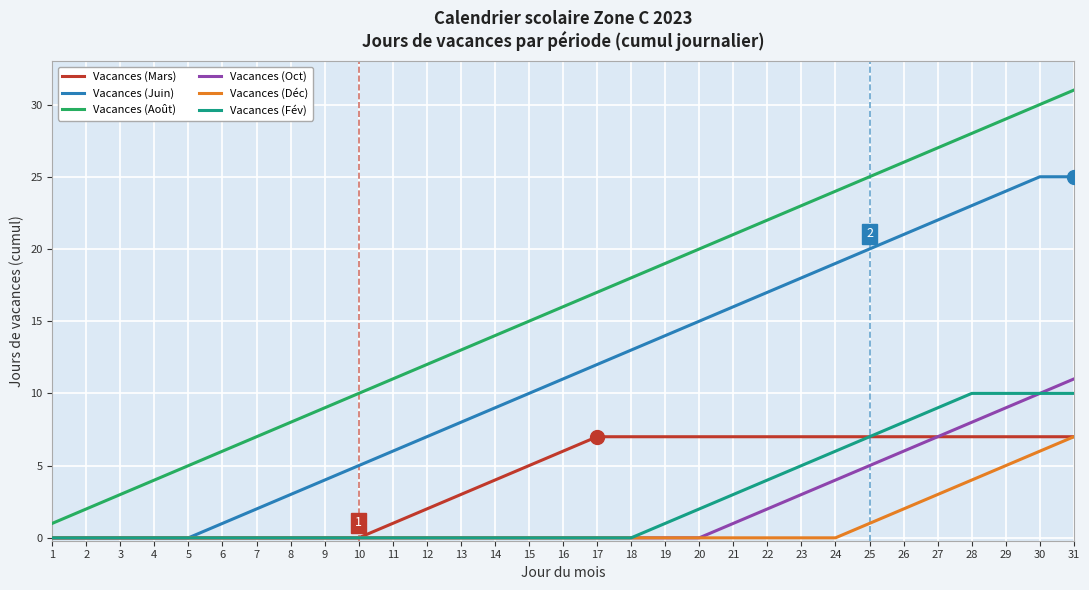

Which category has the highest value in the Vacances (Août) series?

31